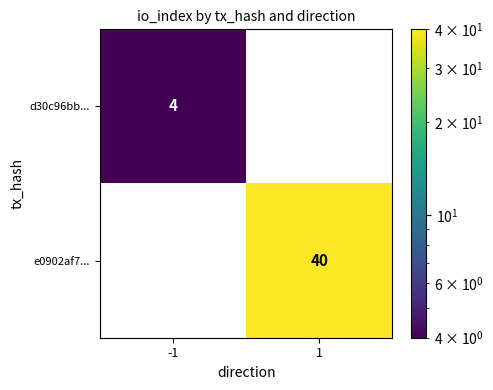

Reading left to right, what are all the values shown in this chart?

d30c96bb...: -1=4	1=0
e0902af7...: -1=0	1=40